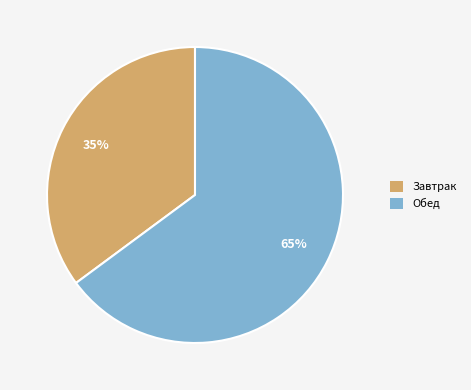

To the nearest percent, what is the combined percentage of Обед and Завтрак?

100%